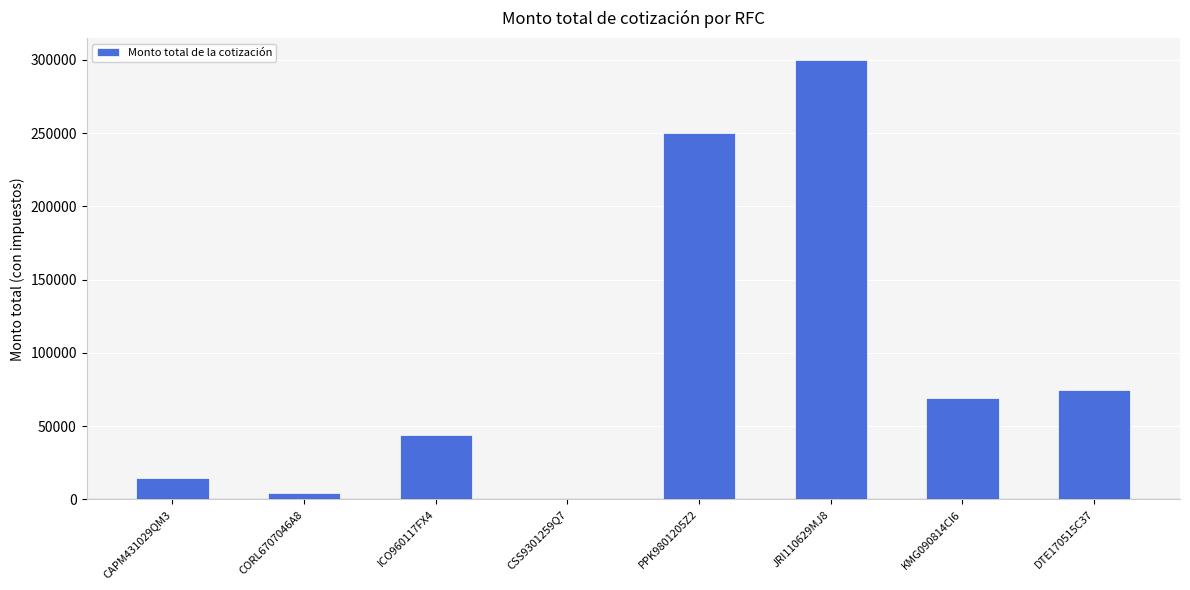

How many data points does each series have?

8